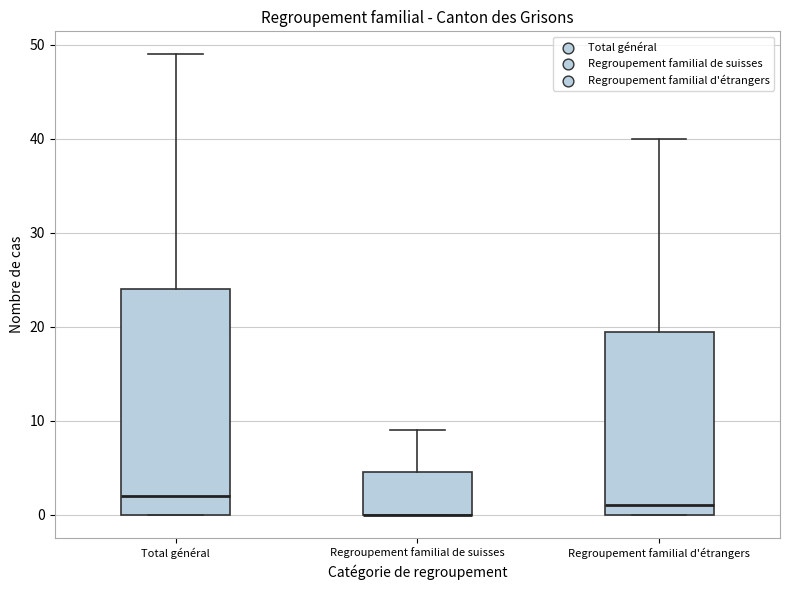

Reading left to right, read every box against the y-axis: the position of its median line, the range the box covers, and the ends of its whiskers. The values are not printed on the chart, so give them approximately, as read against the axis.

Total général: median 2, box 0 to 24, whiskers 0 to 49
Regroupement familial de suisses: median 0 (drawn on the box's lower edge), box 0 to 5, whiskers 0 to 9
Regroupement familial d'étrangers: median 1, box 0 to 20, whiskers 0 to 40